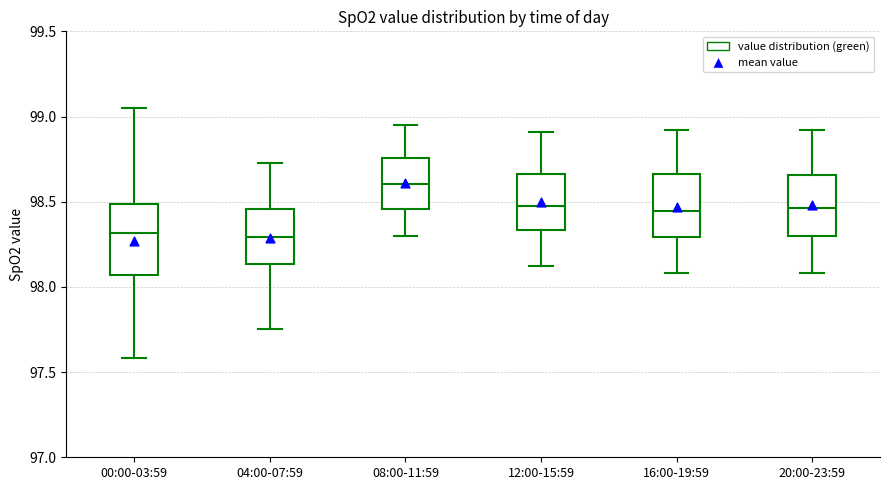

Reading left to right, read every box against the y-axis: the position of its median line, the range the box covers, and the ends of its whiskers. The values are not printed on the chart, so give them approximately, as read against the axis.

00:00-03:59: median 98.30, box 98.05 to 98.50, whiskers 97.60 to 99.05
04:00-07:59: median 98.30, box 98.15 to 98.45, whiskers 97.75 to 98.75
08:00-11:59: median 98.60, box 98.45 to 98.75, whiskers 98.30 to 98.95
12:00-15:59: median 98.50, box 98.35 to 98.65, whiskers 98.10 to 98.90
16:00-19:59: median 98.45, box 98.30 to 98.65, whiskers 98.10 to 98.90
20:00-23:59: median 98.45, box 98.30 to 98.65, whiskers 98.10 to 98.90